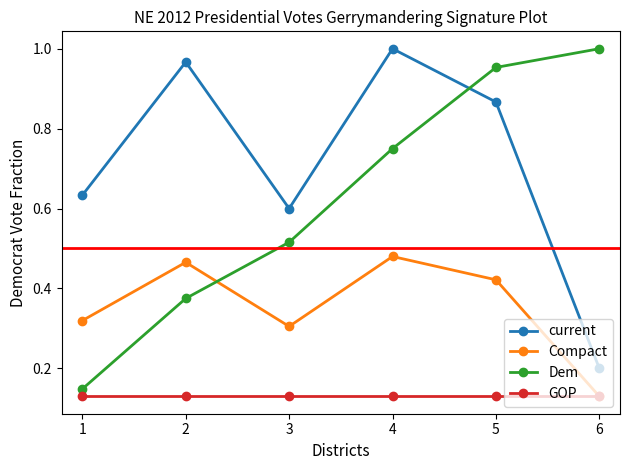

Where is current nearest to the value 0?

6